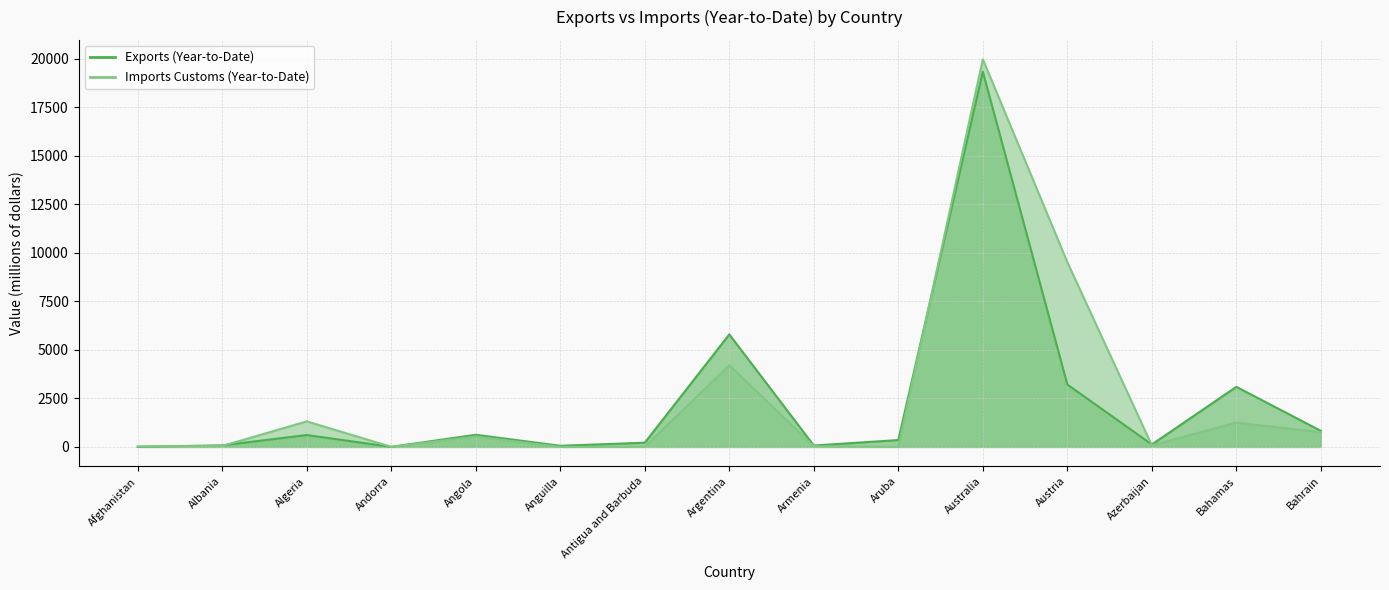

At which category does Exports (Year-to-Date) reach its first local valley?

Andorra